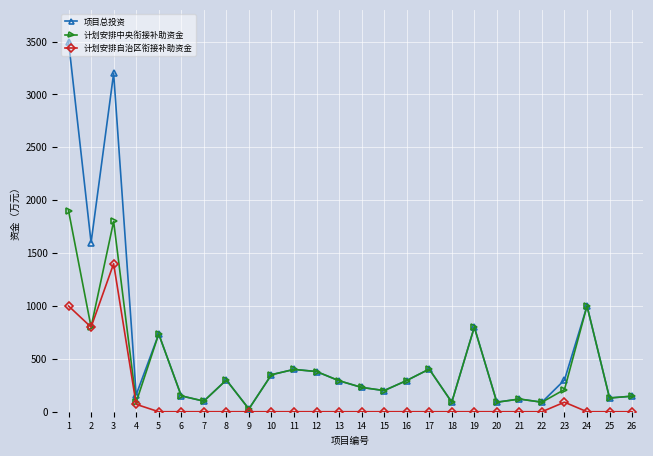

At which label does 计划安排中央衔接补助资金 reach its minimum?

9